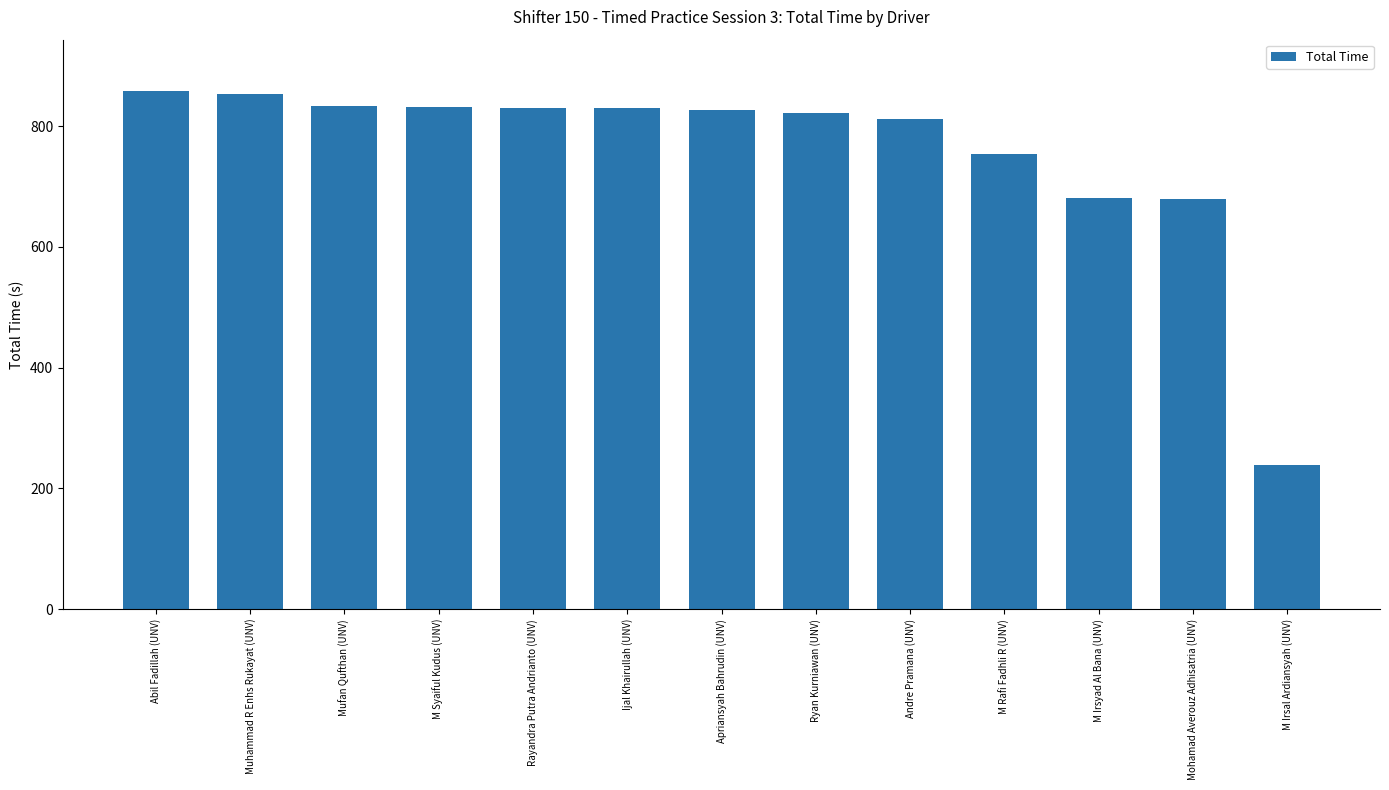

What is the greatest value displayed?

857.3